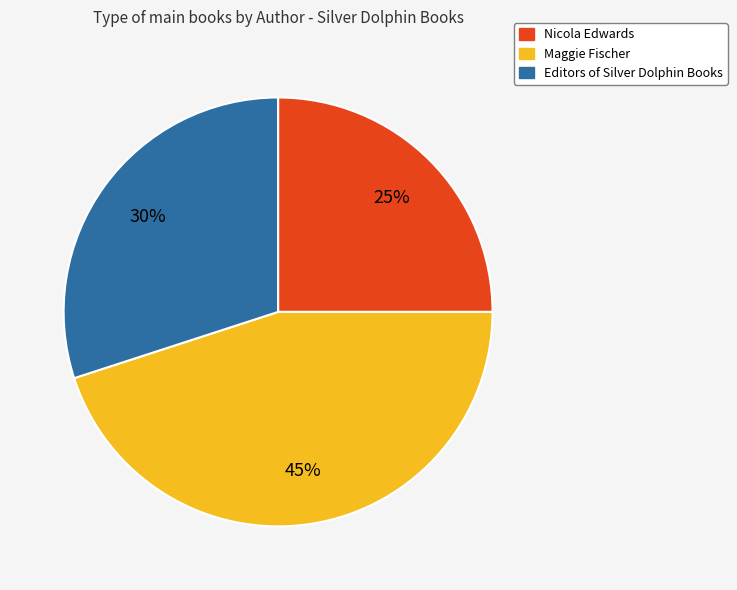

How many slices are in this pie chart?

3